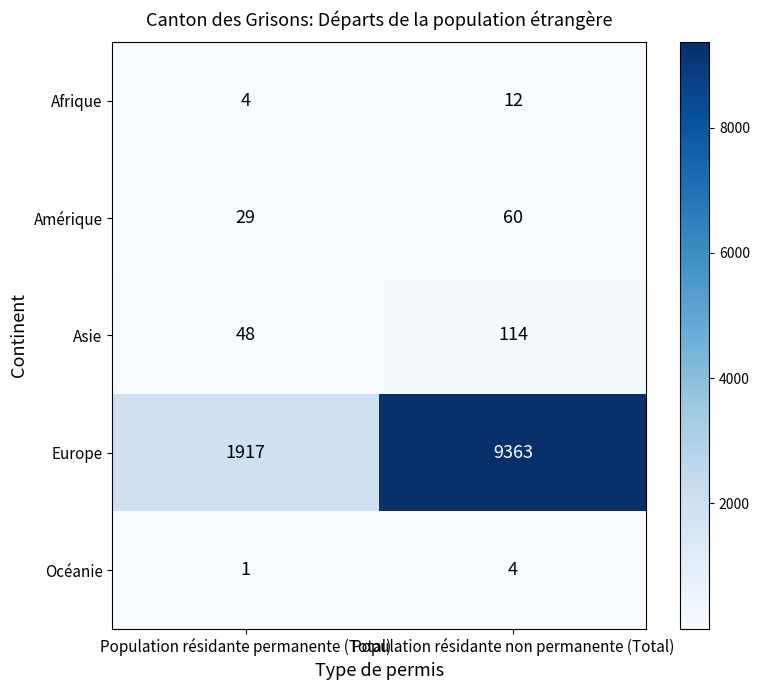

What is the sum of the Afrique values at Population résidante non permanente (Total) and Population résidante permanente (Total)?

16